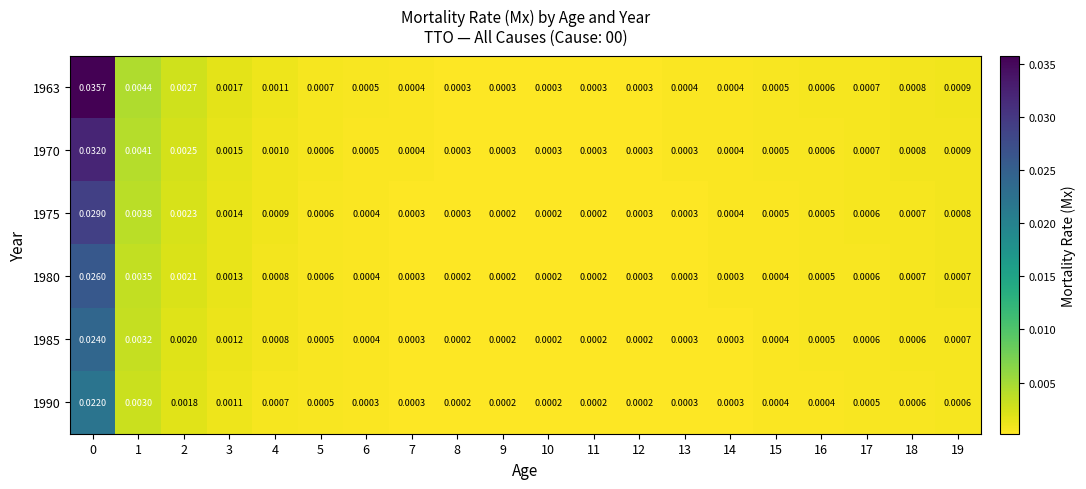

How many categories are shown in the chart?

20